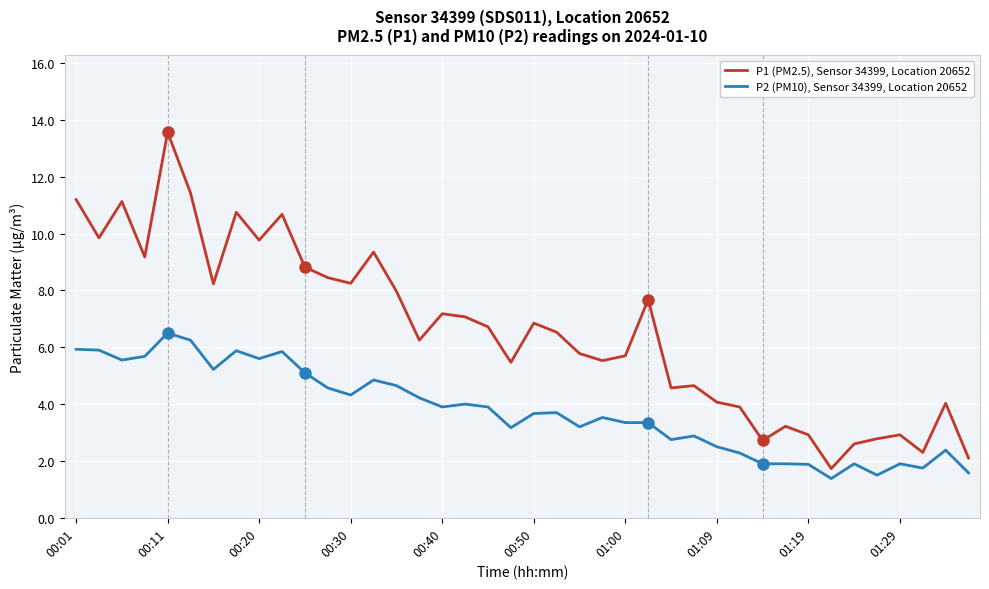

True or false: P2 (PM10), Sensor 34399, Location 20652 and P1 (PM2.5), Sensor 34399, Location 20652 intersect in this chart.

False